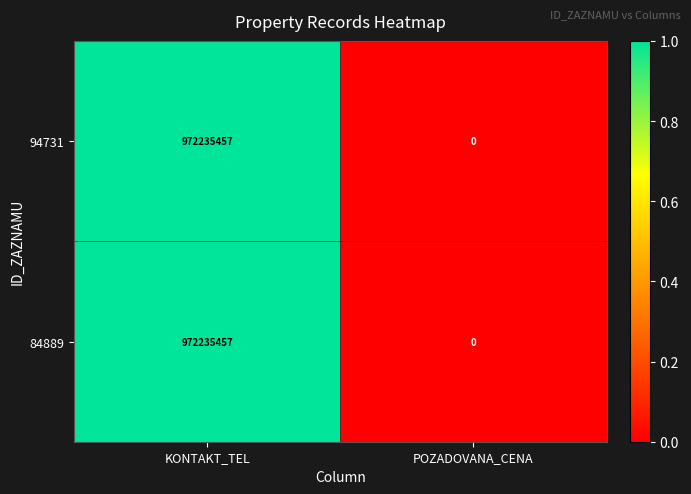

What value does the 84889 series have at KONTAKT_TEL, to the nearest 10?

972235460